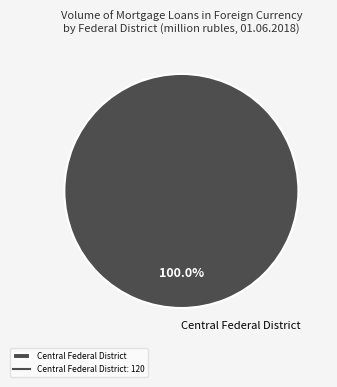

Rank the categories by value from lowest to highest.

Central Federal District